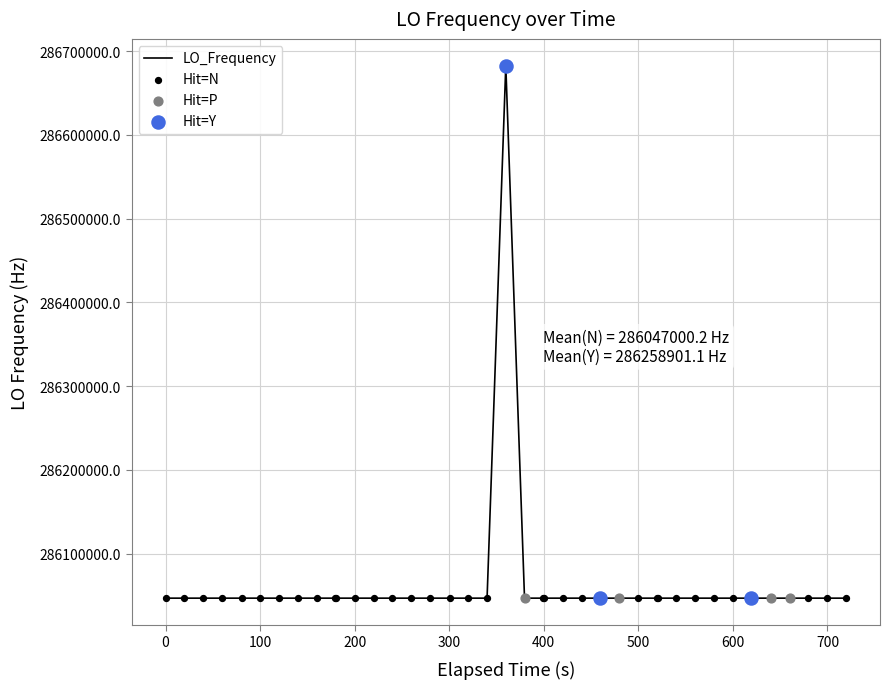

What is the greatest value displayed?

286682705.5